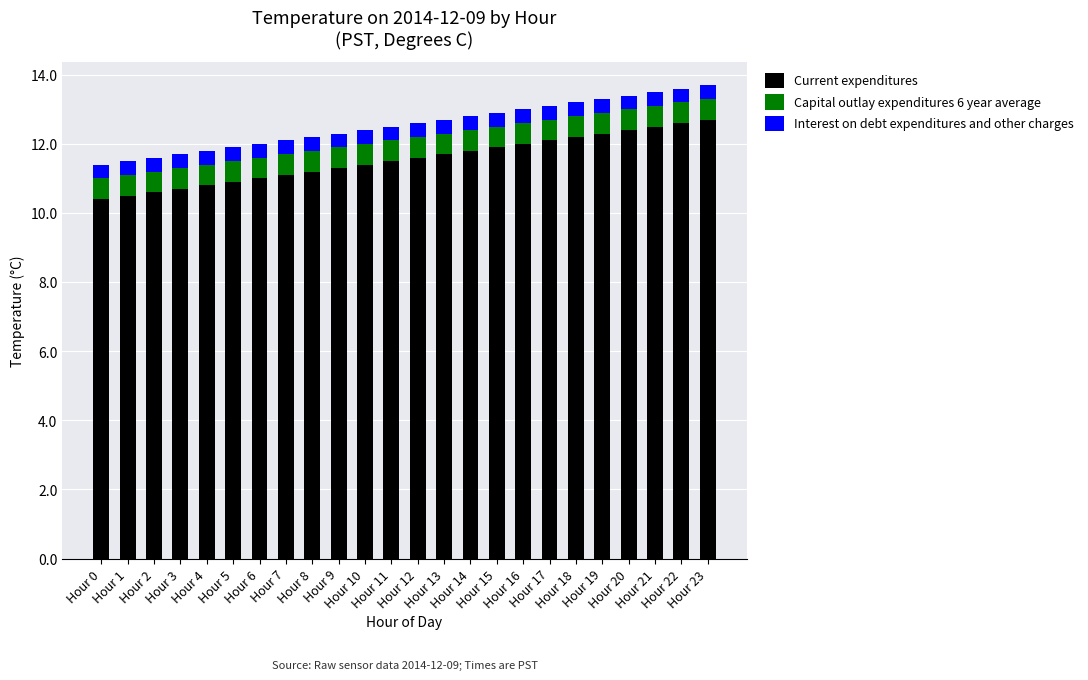

Are the bars horizontal?

No